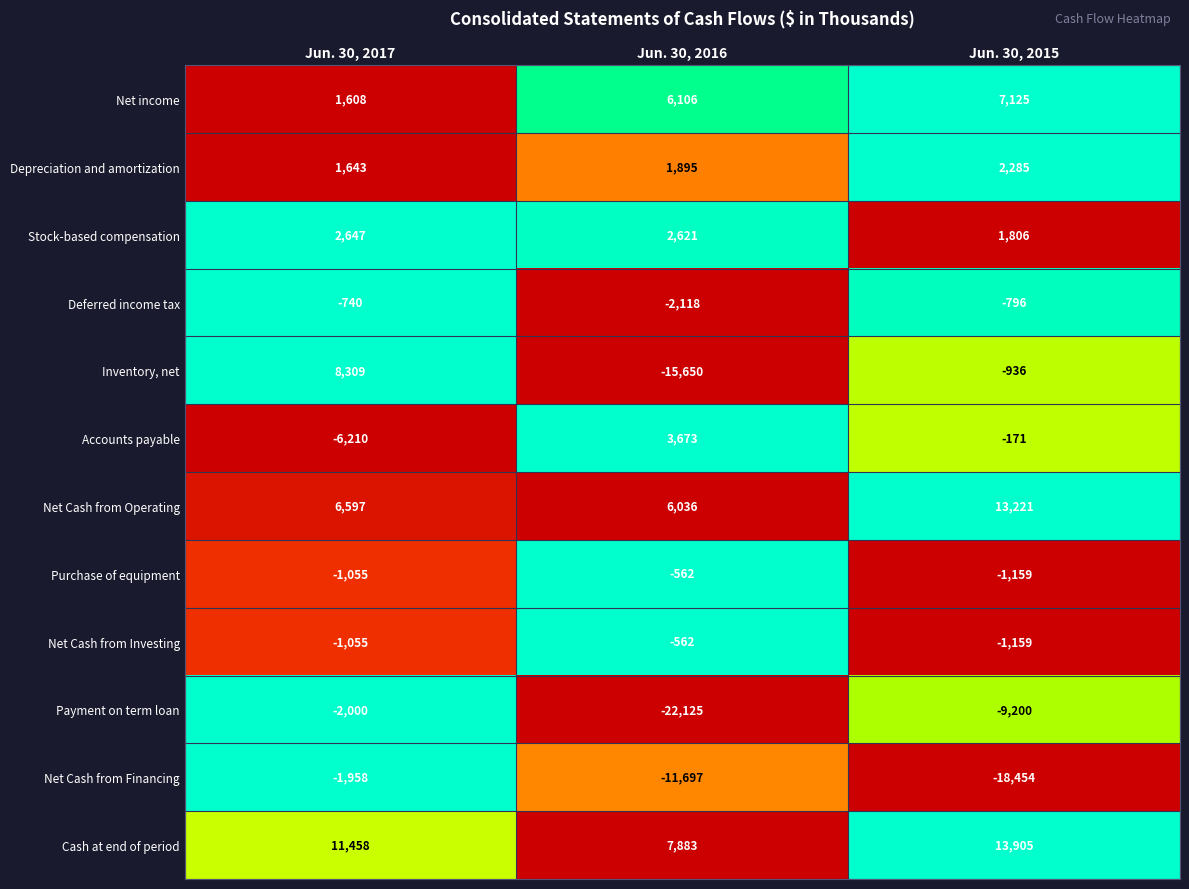

List the labels in order of Accounts payable value, largest first.

Jun. 30, 2016, Jun. 30, 2015, Jun. 30, 2017